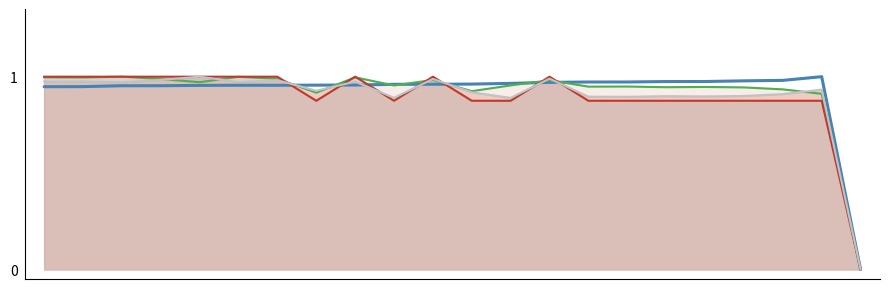

True or false: Total Distance and Best Lap time intersect in this chart.

True